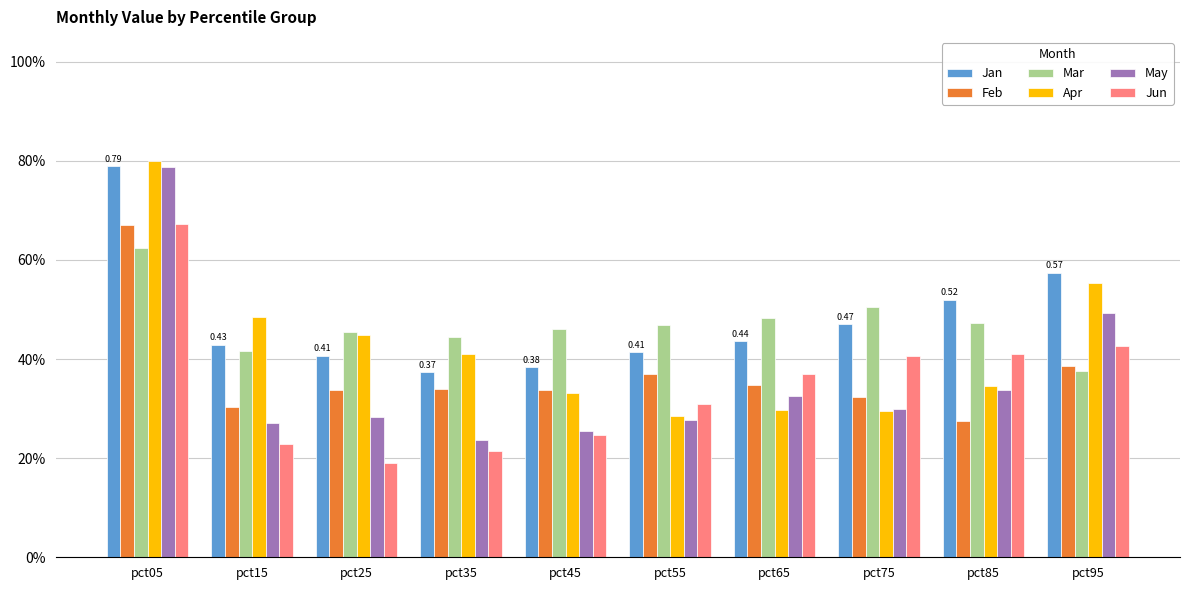

Which series has the widest spread of values?

May